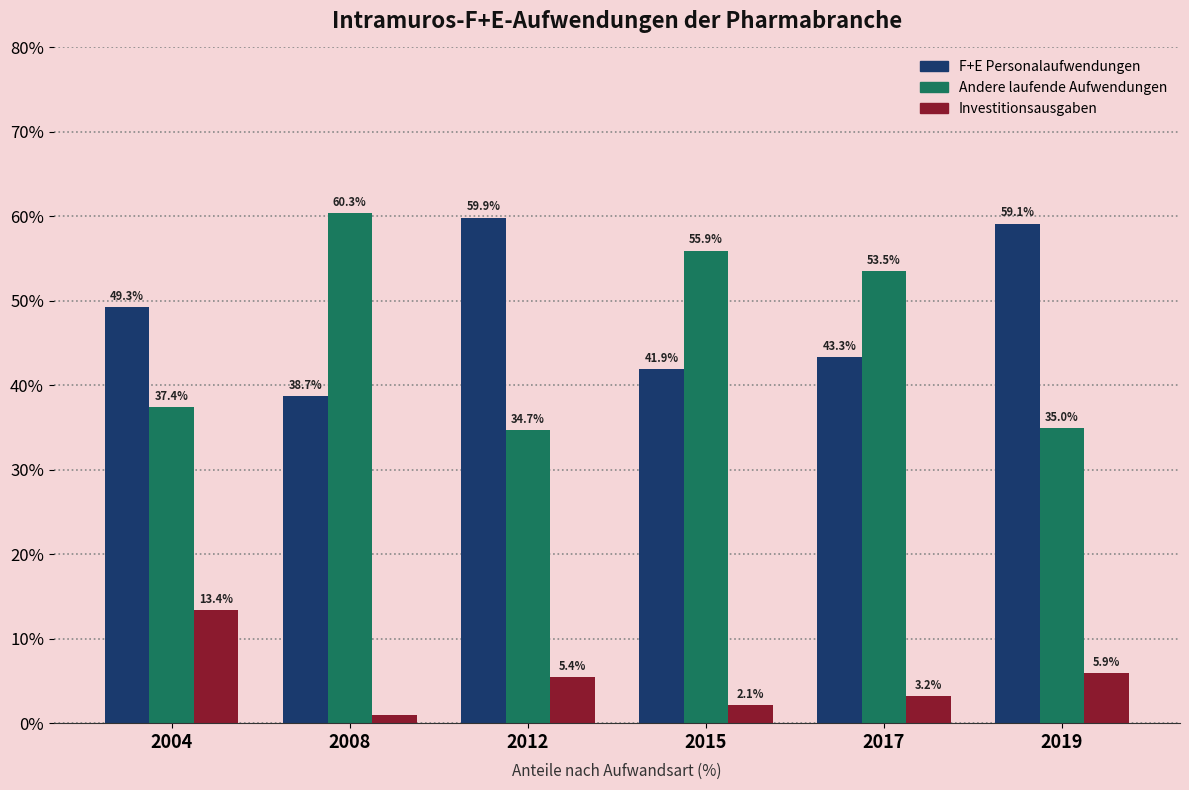

Is the value of Investitionsausgaben at 2004 greater than the value of Andere laufende Aufwendungen at 2008?

No